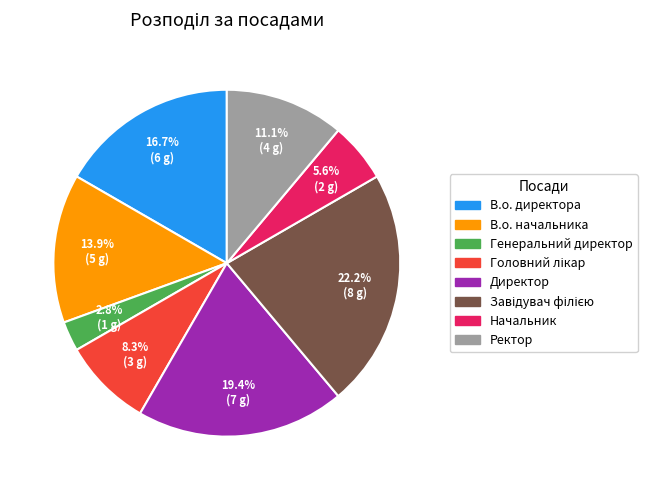

What percentage is the Директор slice, to the nearest percent?

19%